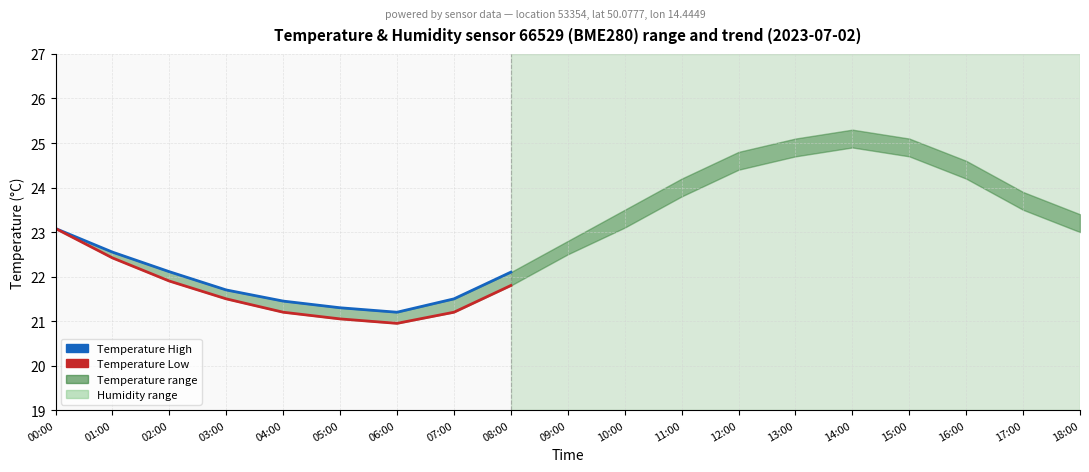

Which category has the lowest value in the Temperature High series?

06:00